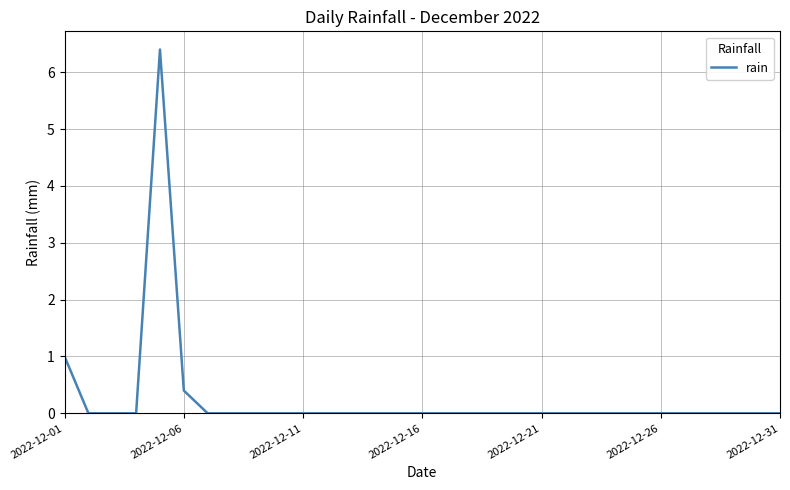

What is the greatest value displayed?

6.4